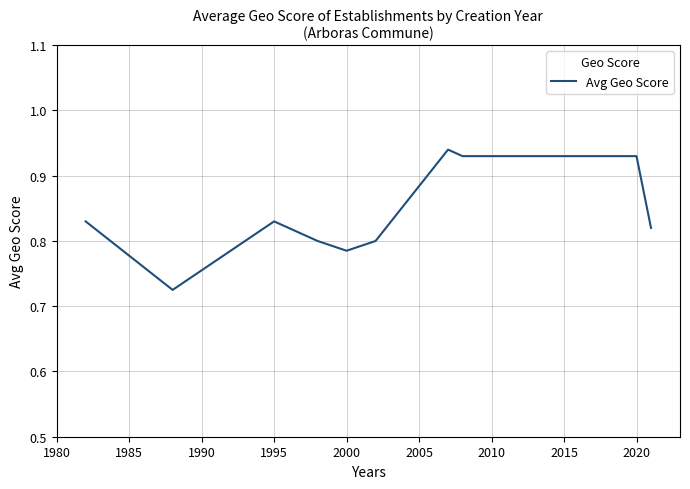

Does the chart display data point markers on the line(s)?

No